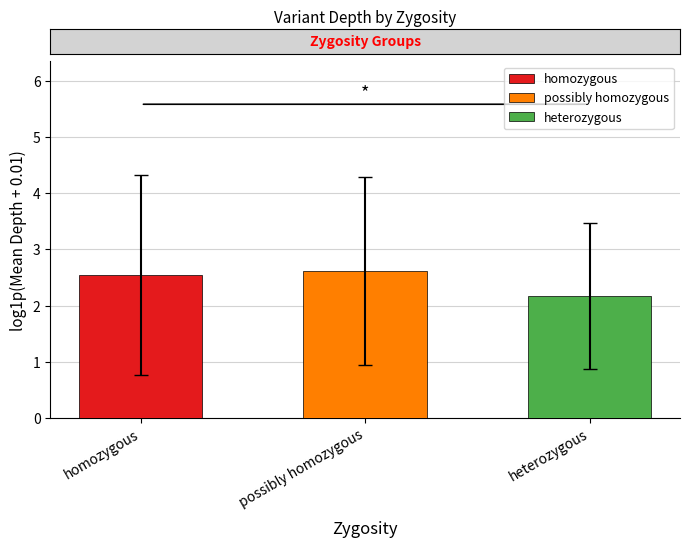

What is the change in value from possibly homozygous to heterozygous?

-0.4